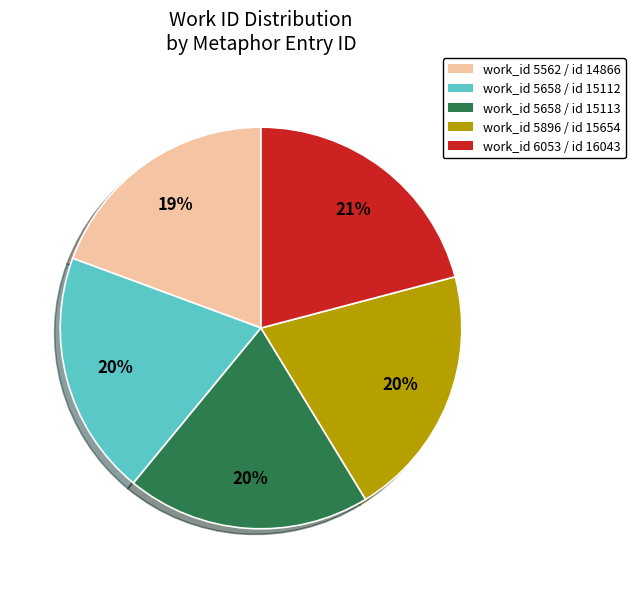

Is there a majority slice in this chart?

No